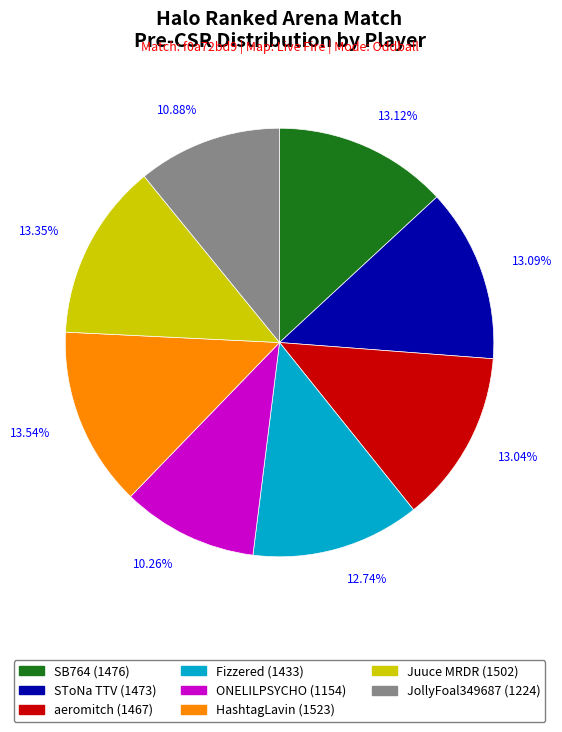

To the nearest percent, what is the combined percentage of ONELILPSYCHO and aeromitch?

23%